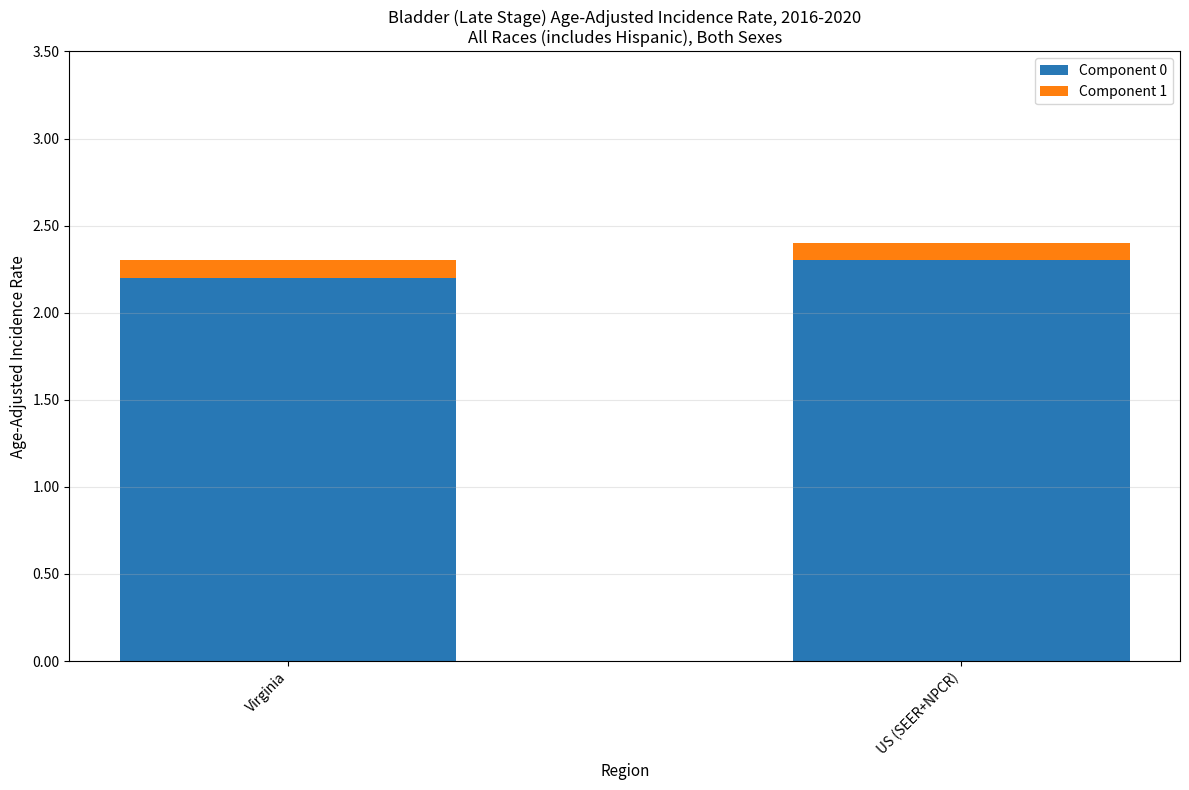

What are all the series names shown in the legend?

Component 0, Component 1